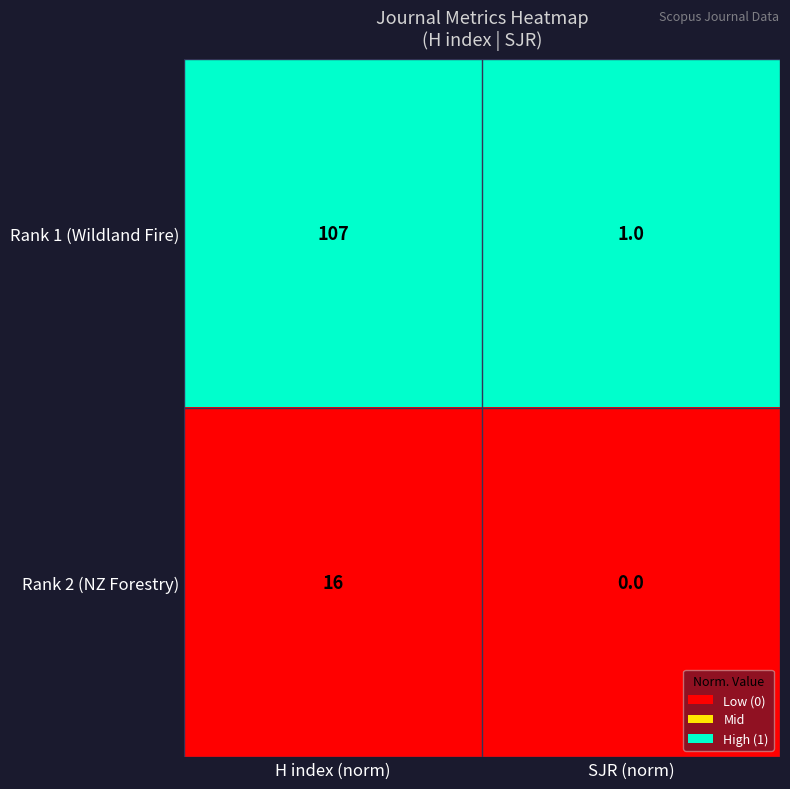

Which series has the largest range (max minus min)?

Rank 1 (Wildland Fire)